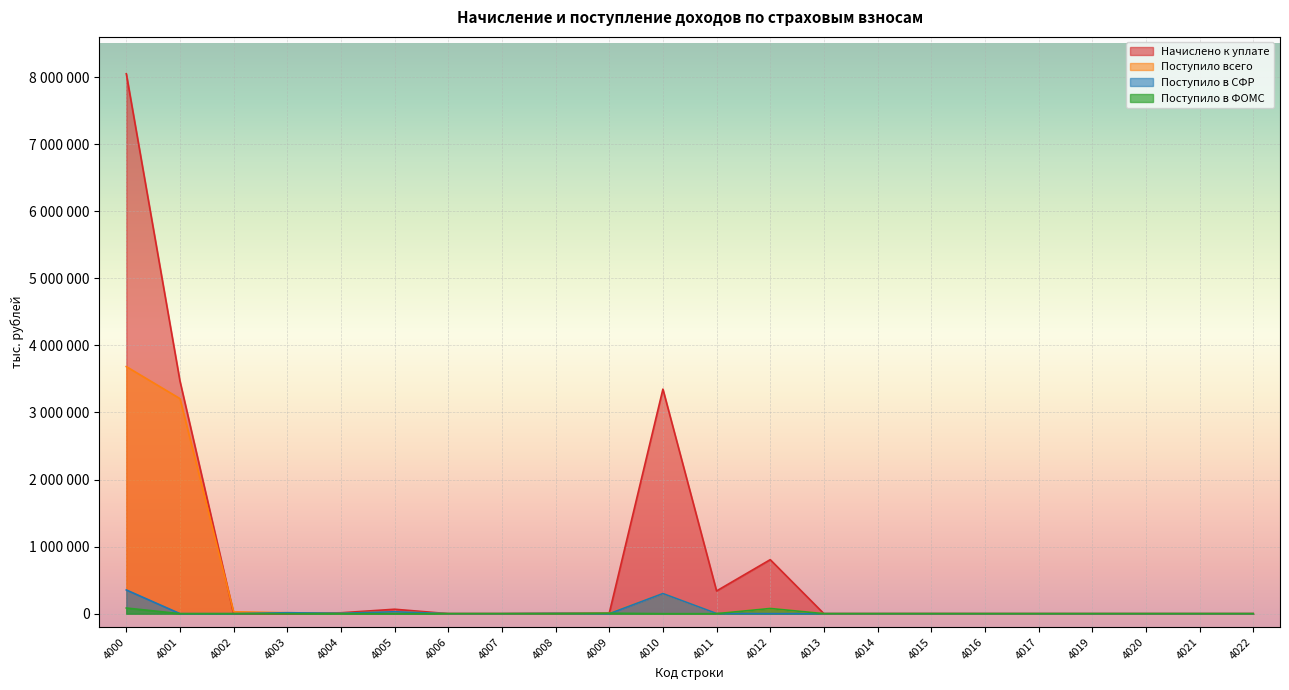

Is the value of Поступило в ФОМС at 4007 greater than the value of Начислено к уплате at 4001?

No